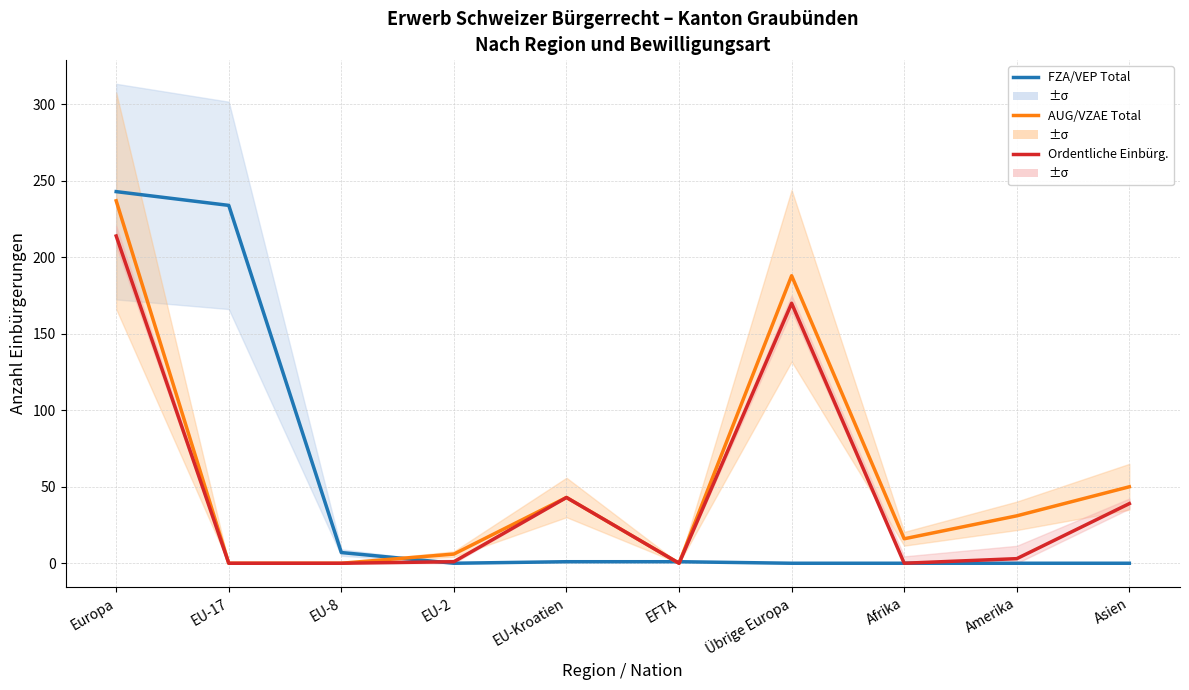

What is the difference between the highest and lowest values at Afrika?

16